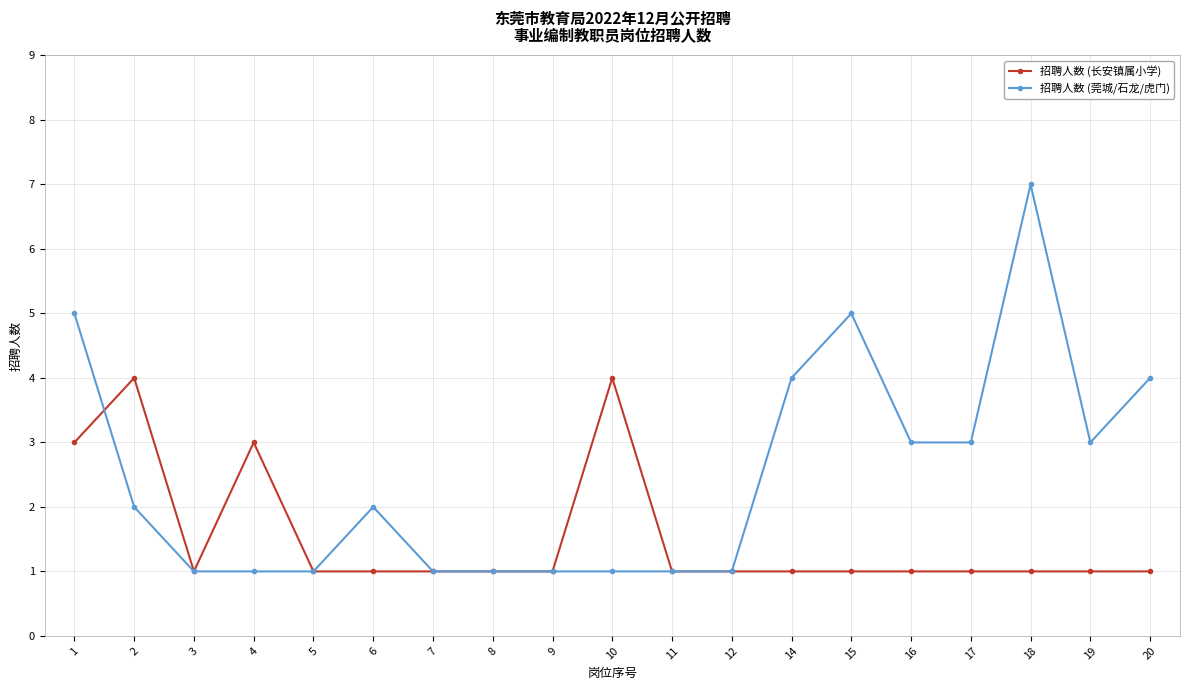

What is the sum of all 招聘人数 (莞城/石龙/虎门) values?

47